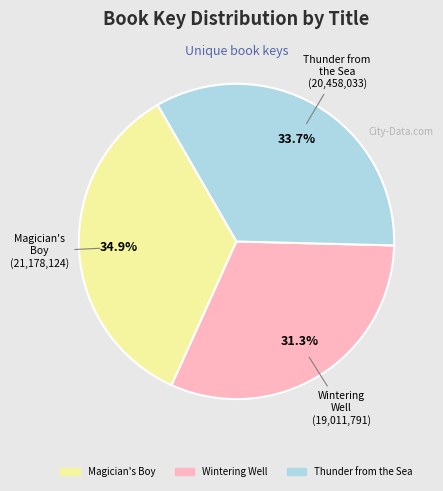

The Thunder from the Sea slice represents 34% of the pie. True or false?

True